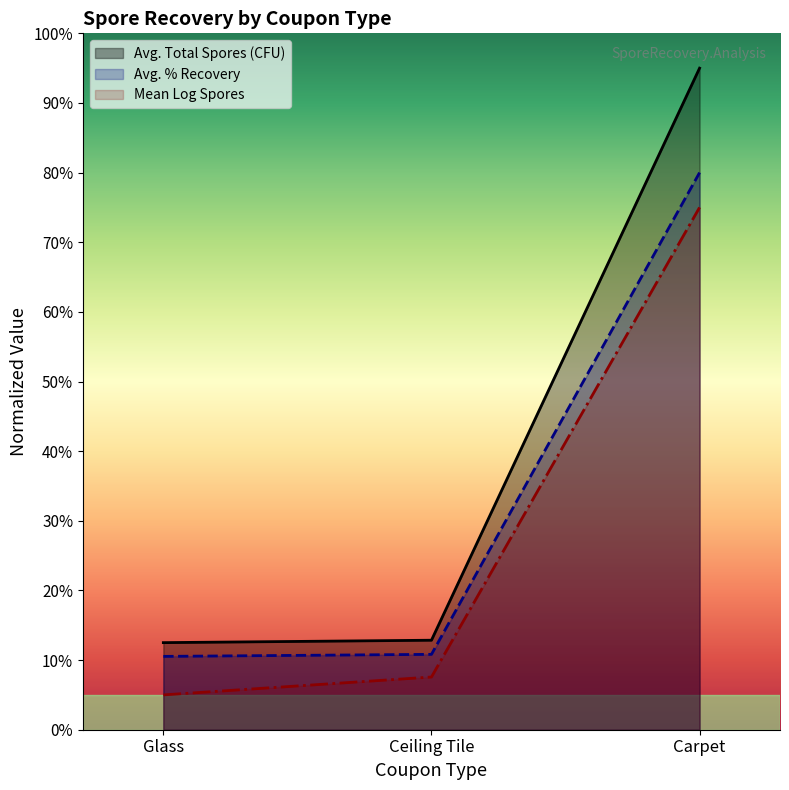

Which series has the widest spread of values?

Avg. Total Spores (CFU)